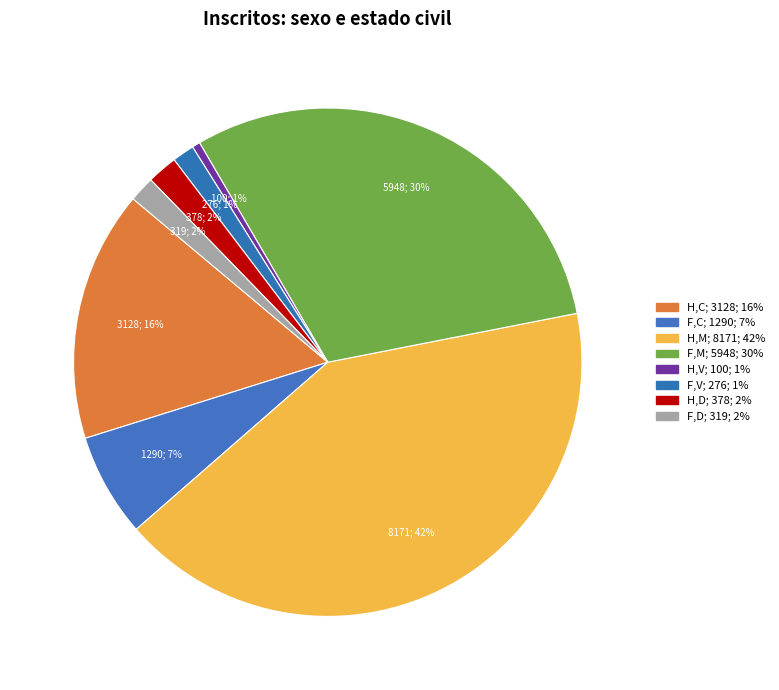

Do F,C and H,M together represent more than half of the pie?

No